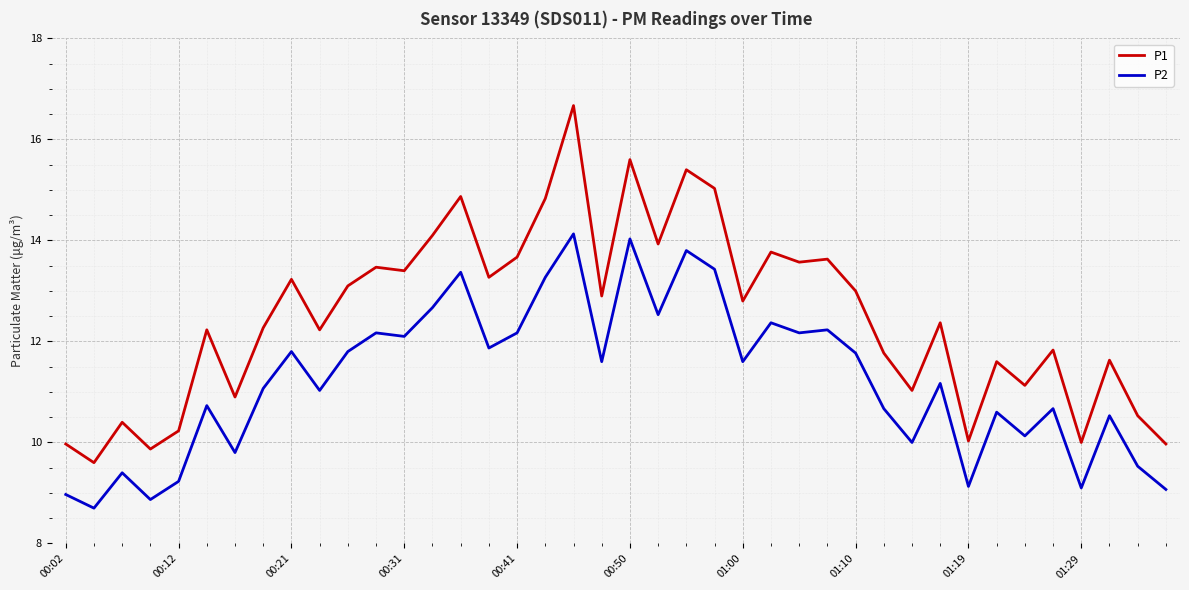

What is the sum of all P1 values?

499.8